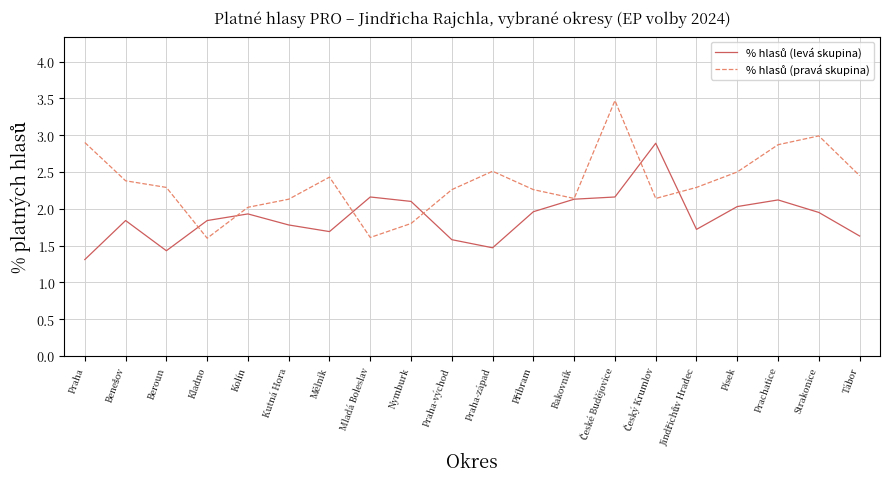

Which label corresponds to the smallest value in the chart?

Praha